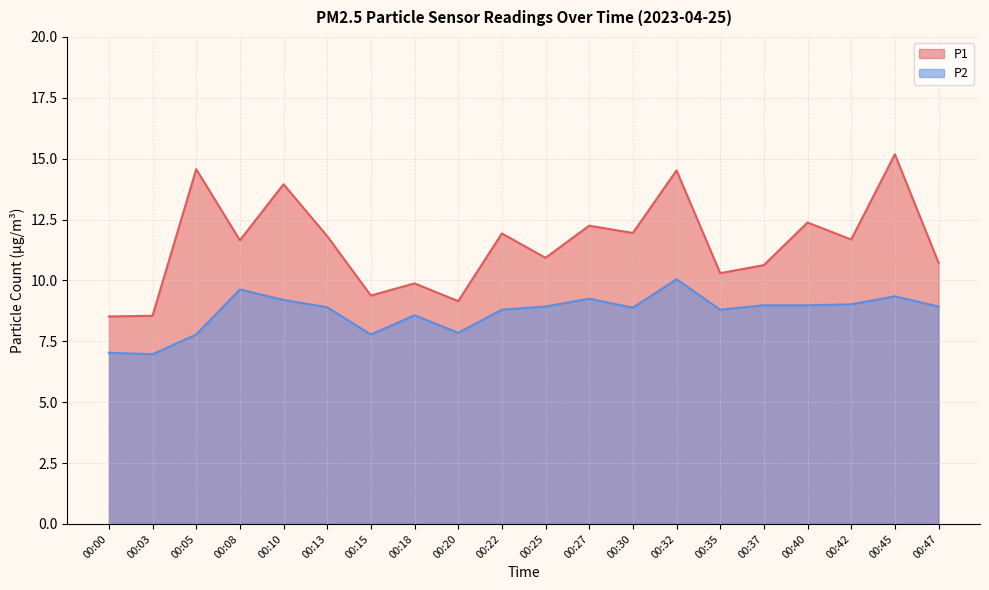

What value does the P2 series have at 00:03?

7.0